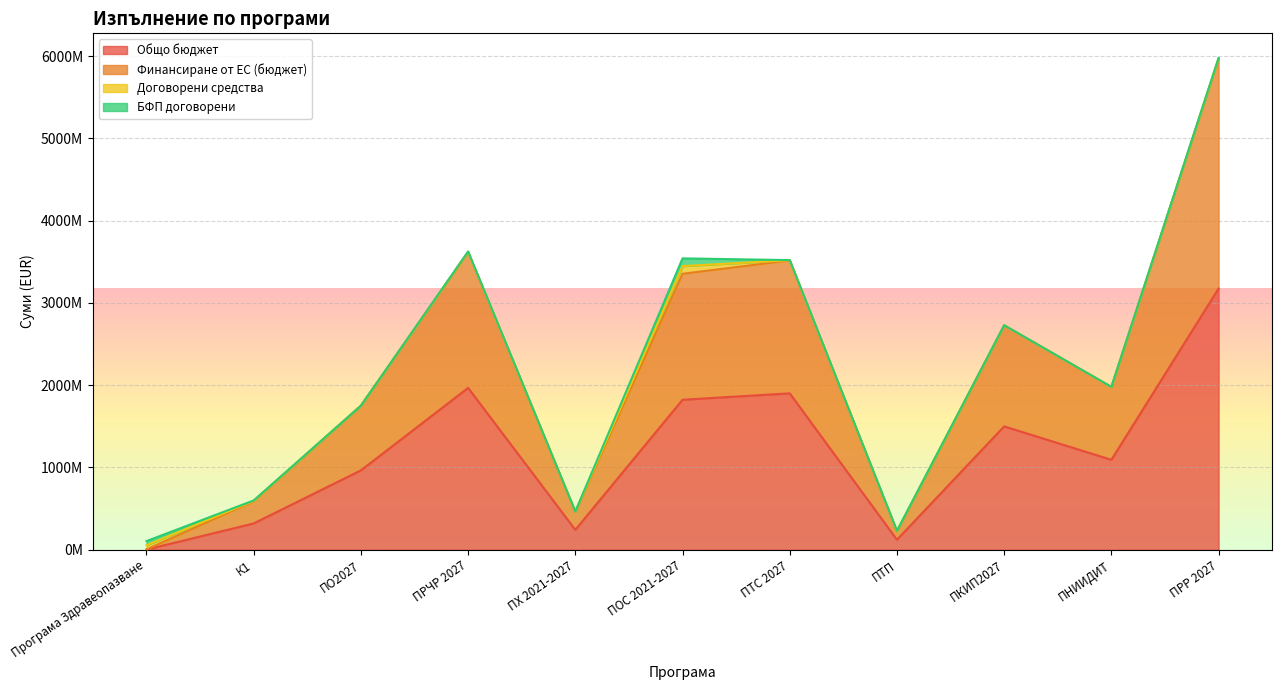

True or false: Финансиране от ЕС (бюджет) and Общо бюджет intersect in this chart.

False